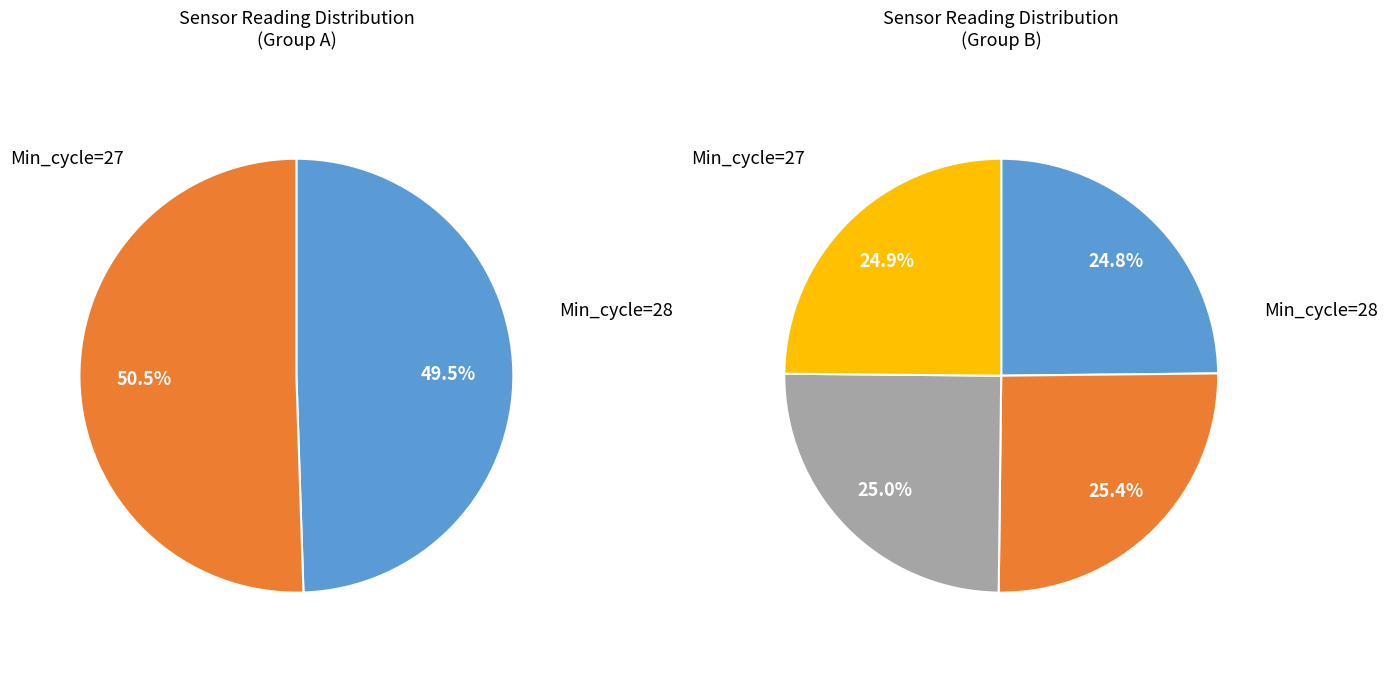

Is it true that Min_cycle_28 is 25% of the pie?

True